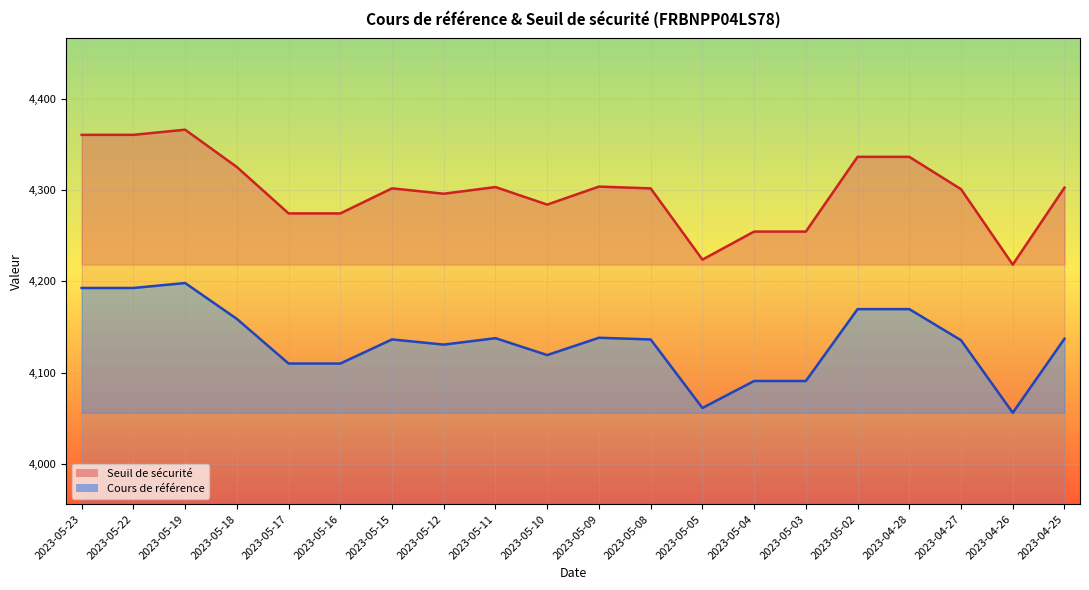

True or false: Cours de référence has a value of 4056.0 at 2023-04-26.

True